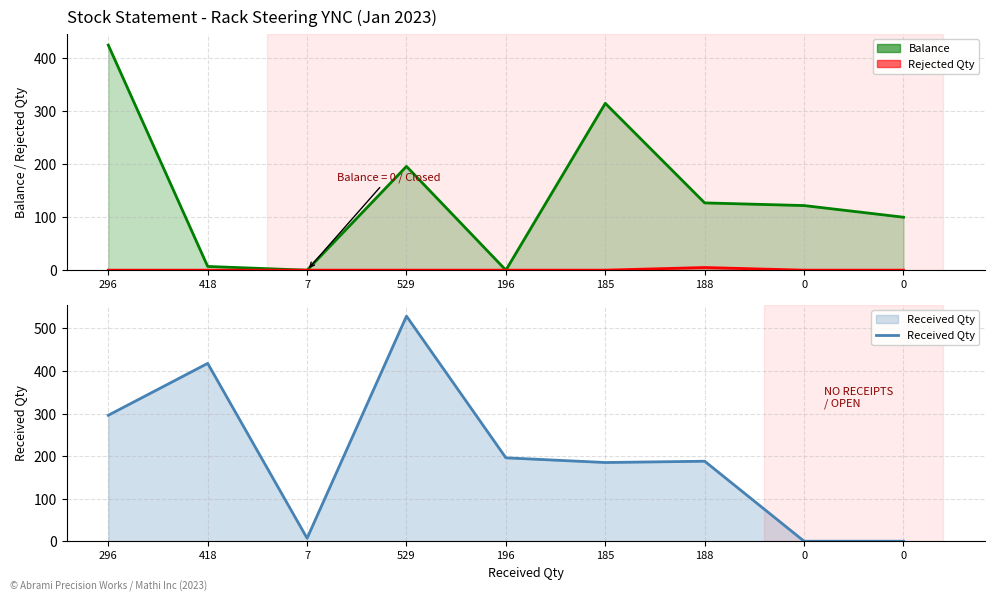

What is the difference between the maximum and minimum values in the Balance series?

425